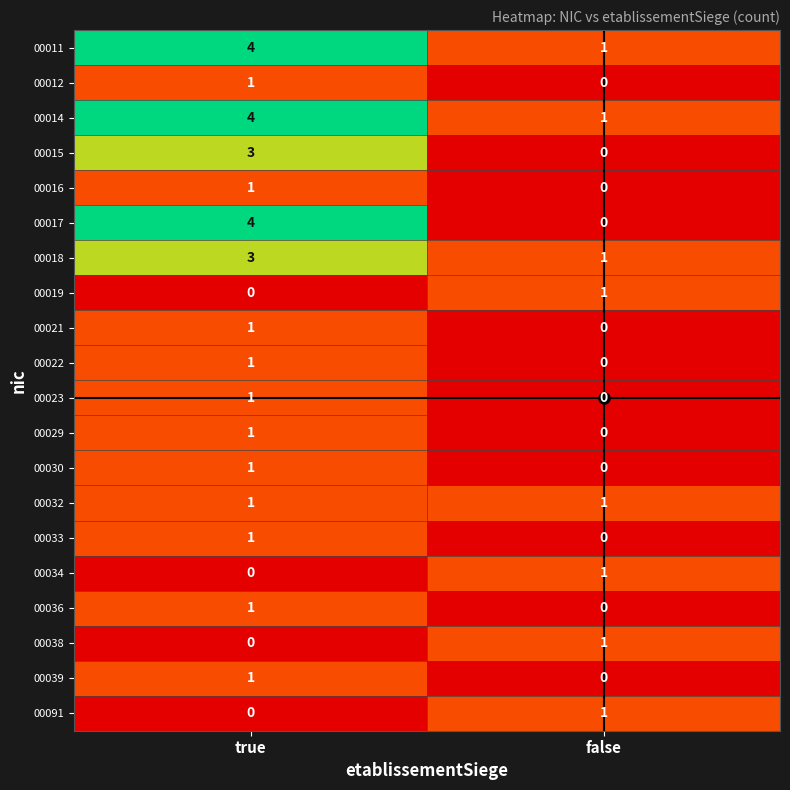

The 00029 series shows 0 at false. True or false?

True